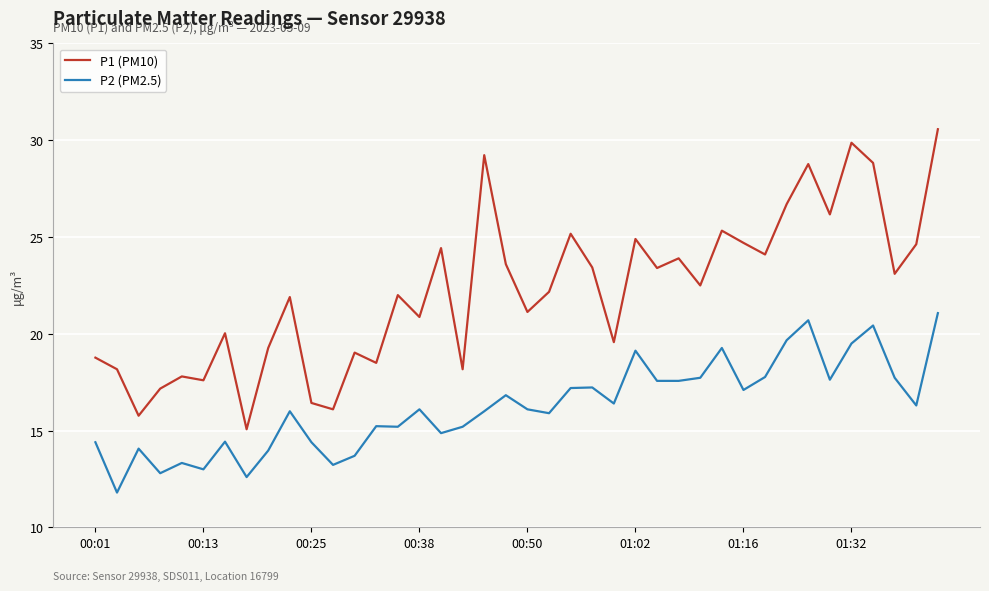

Which series has the widest spread of values?

P1 (PM10)